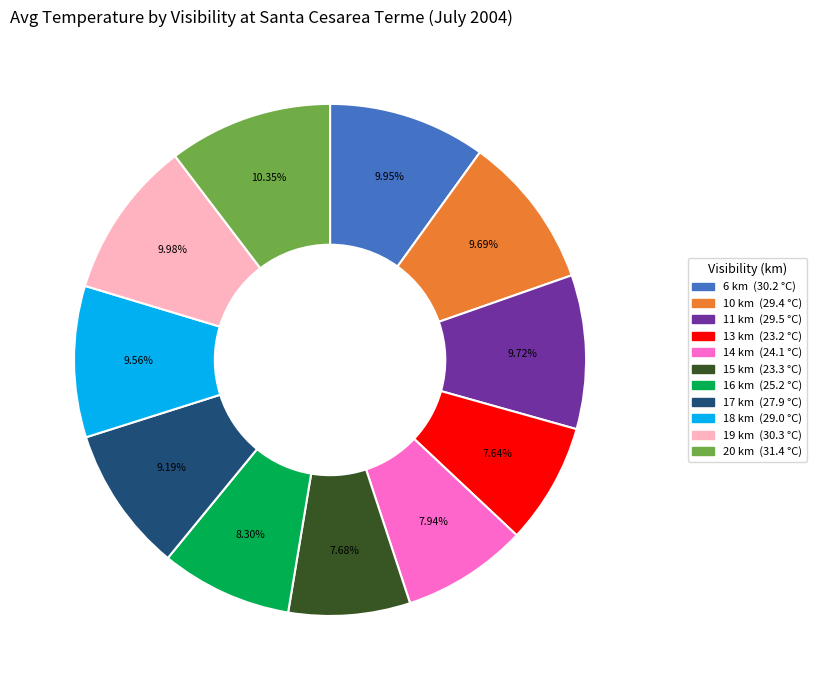

Approximately how many times larger is the value at 6 km compared to 14 km?

1.3